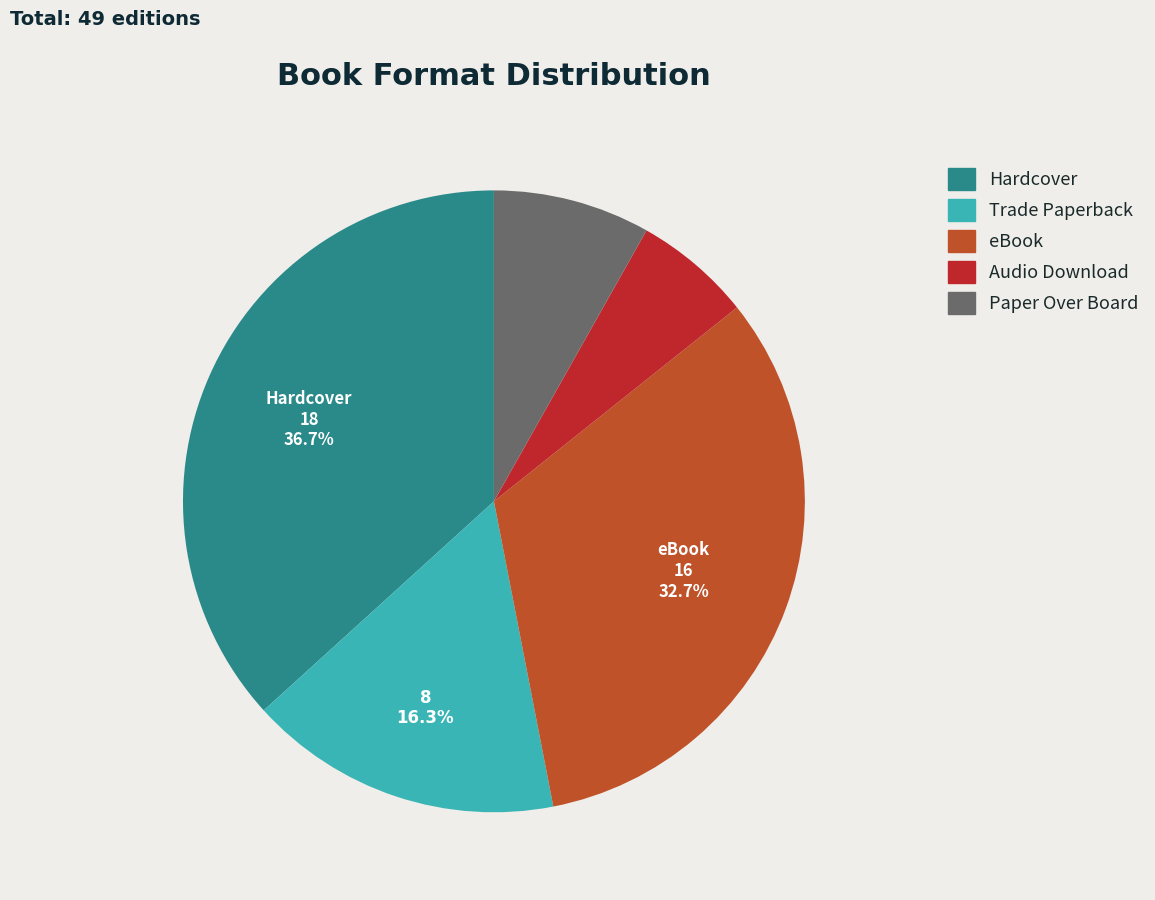

To the nearest percent, what is the difference between the largest and smallest slice percentages?

31%